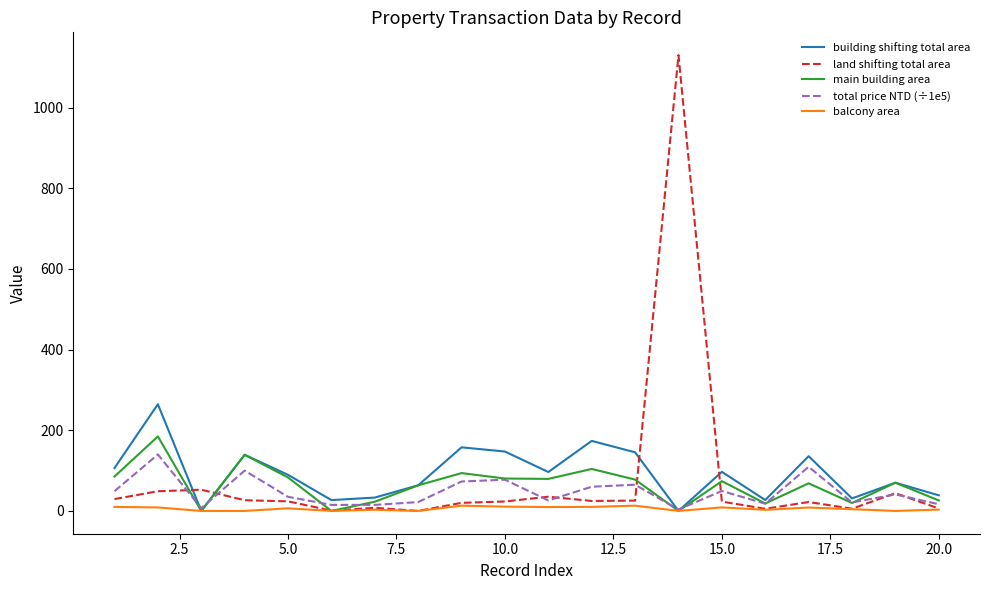

Which series has the widest spread of values?

land shifting total area